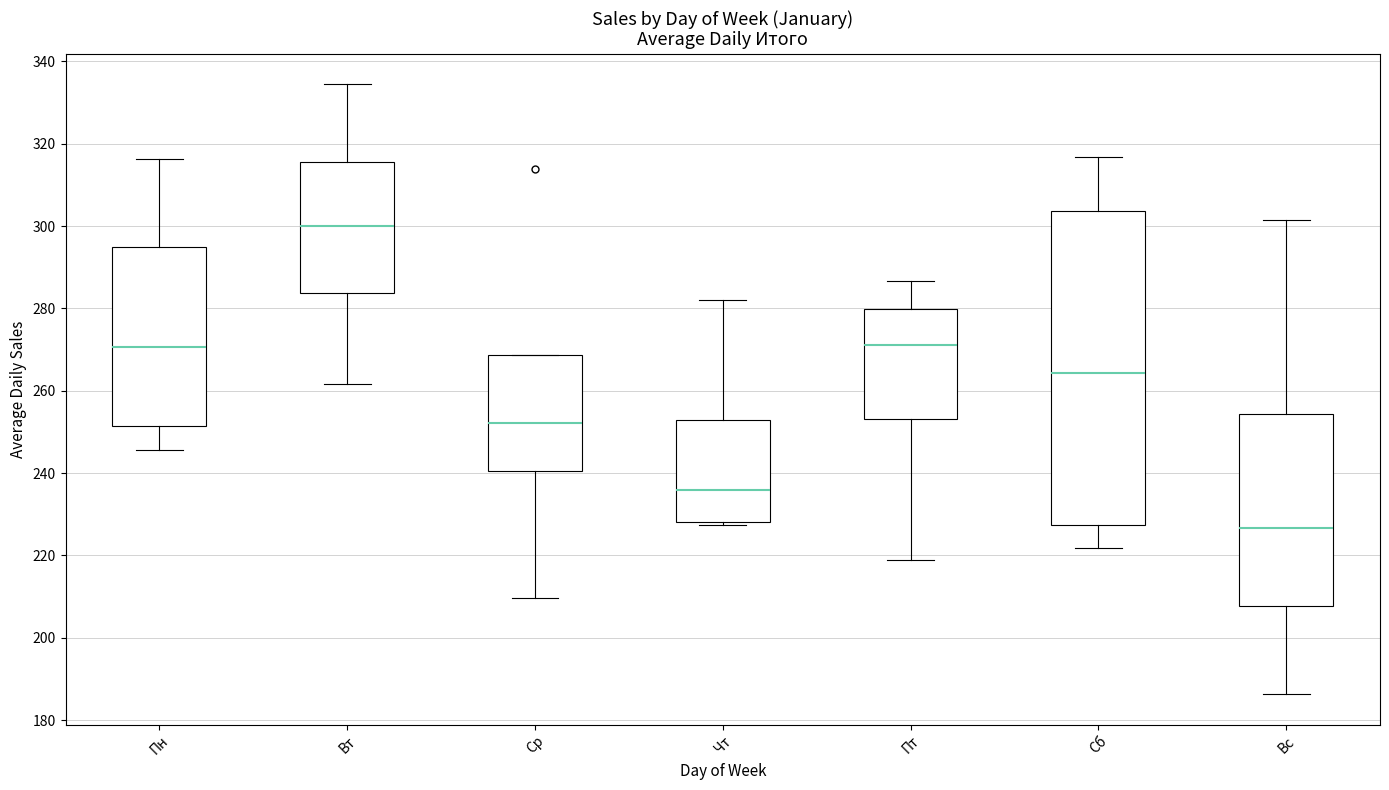

Reading left to right, transcribe this box plot: for each box, give where its median line is, the range the box spans, and where its two whiskers end, as read against the y-axis. The values are not printed on the chart, so give them approximately, as read against the axis.

Пн: median 270, box 252 to 294, whiskers 246 to 316
Вт: median 300, box 284 to 316, whiskers 262 to 334
Ср: median 252, box 240 to 268, whiskers 210 to 268
Чт: median 236, box 228 to 252, whiskers 228 (just below the box's lower edge) to 282
Пт: median 272, box 254 to 280, whiskers 220 to 286
Сб: median 264, box 228 to 304, whiskers 222 to 316
Вс: median 226, box 208 to 254, whiskers 186 to 302